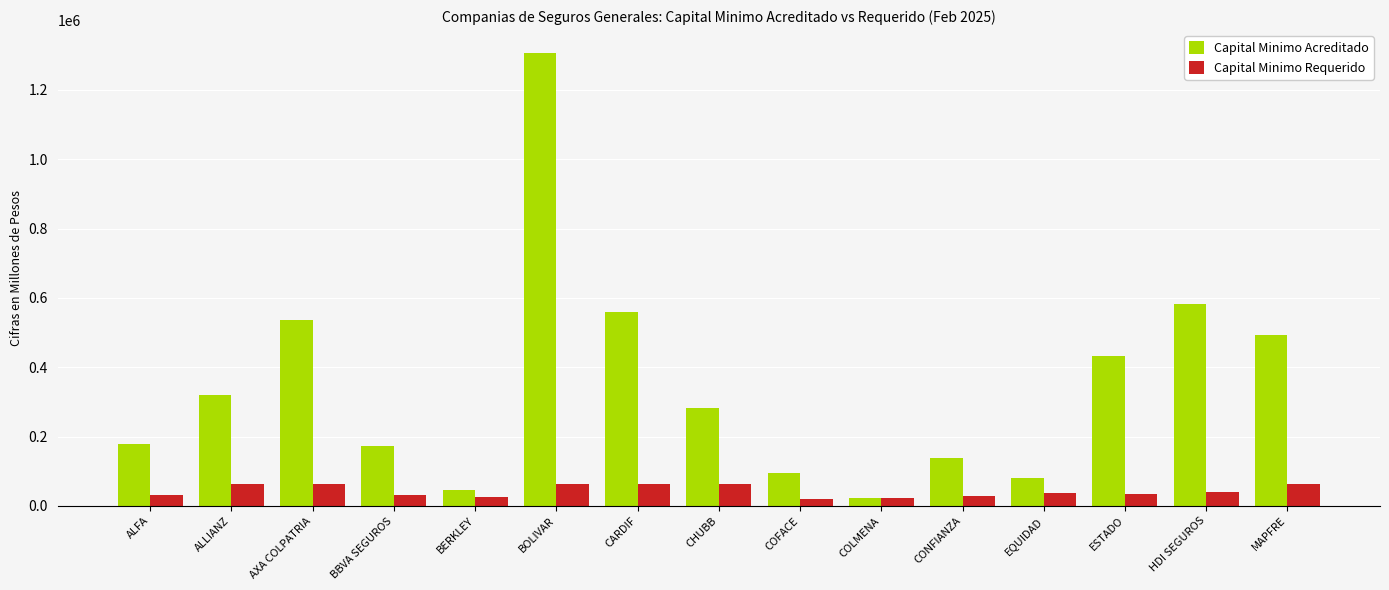

What is the label of the 9th bar from the right?

CARDIF